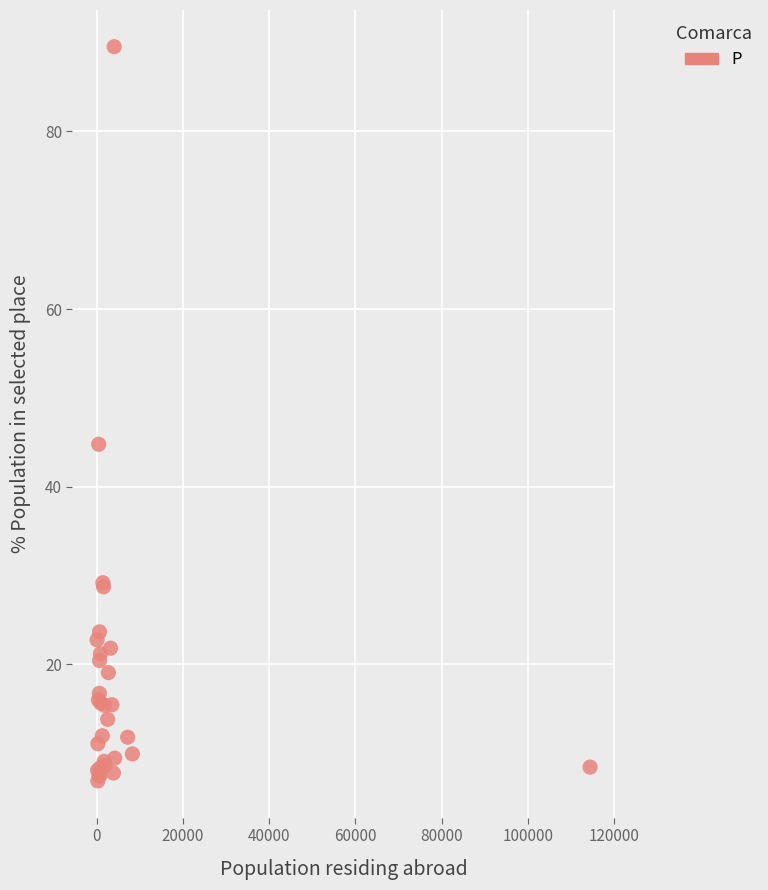

What Y value in the scatter plot is closest to 48?

44.8